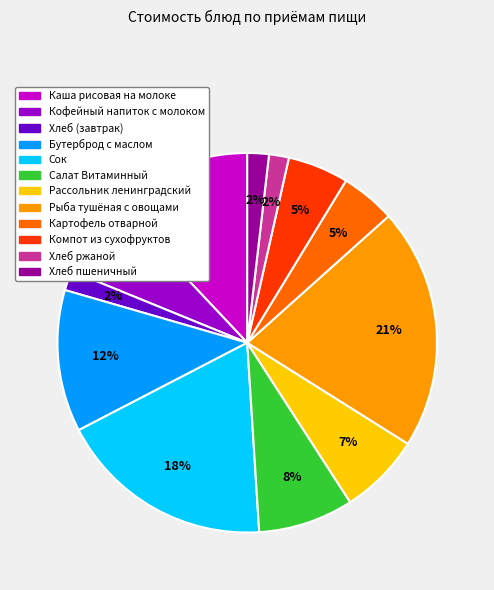

To the nearest percent, what portion does Салат Витаминный represent?

8%